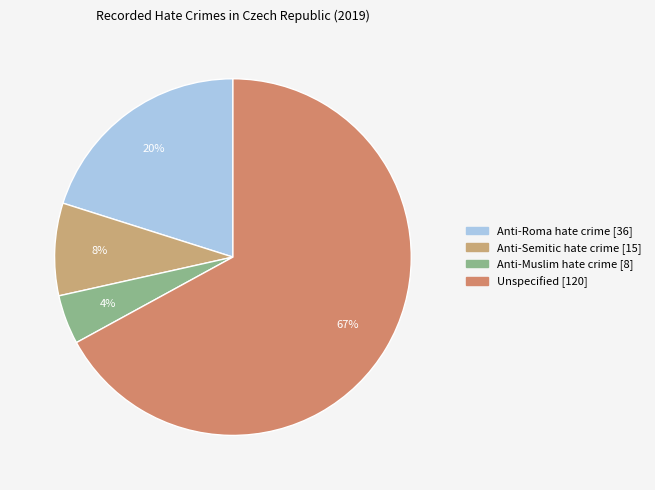

To the nearest percent, what is the difference between the Anti-Roma hate crime and Anti-Muslim hate crime slice percentages?

16%